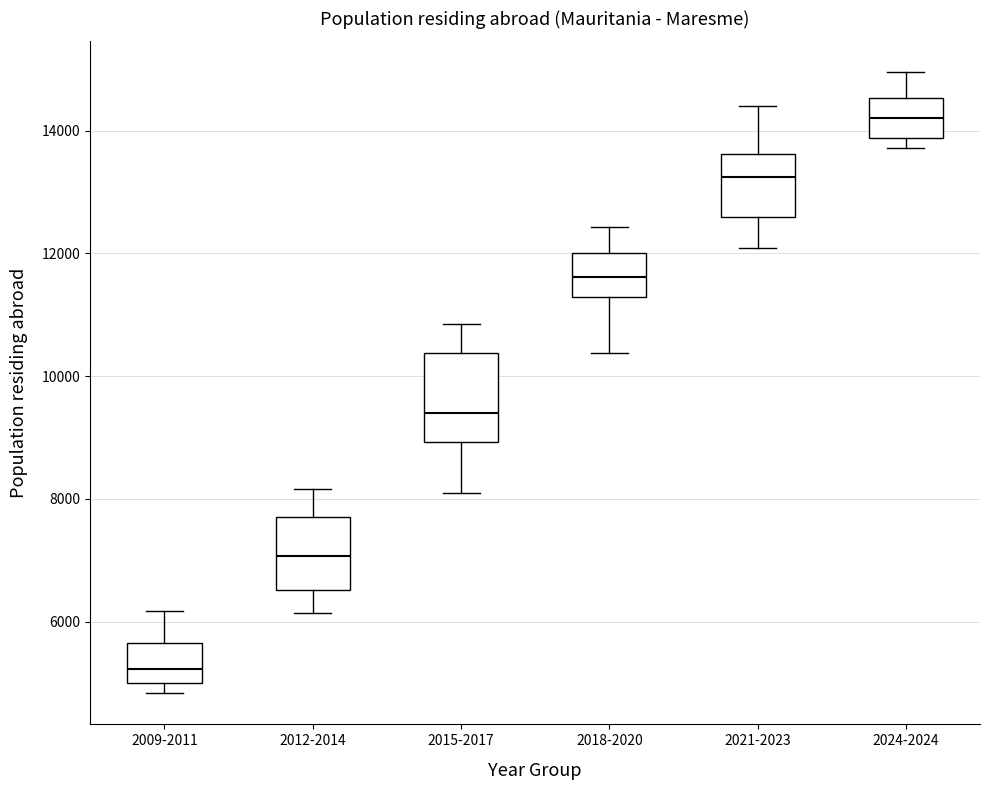

Comparing the boxes themselves (not the whiskers), which one is the tallest?

2015-2017